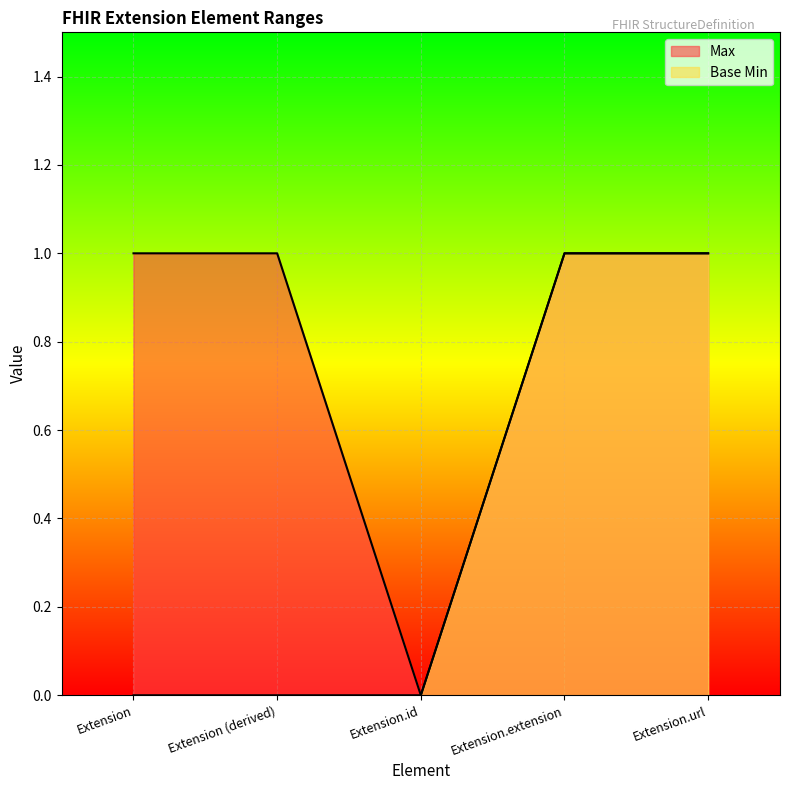

Count the Base Min values in the range 0 to 1.

5